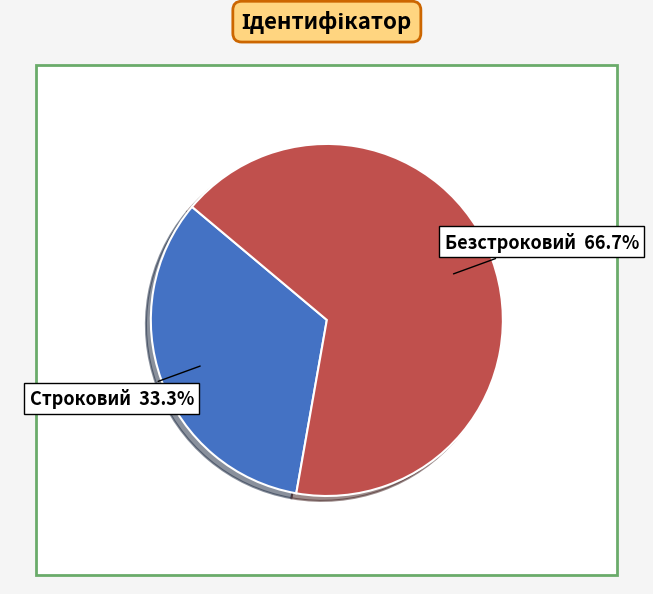

Count the number of slices in the pie.

2